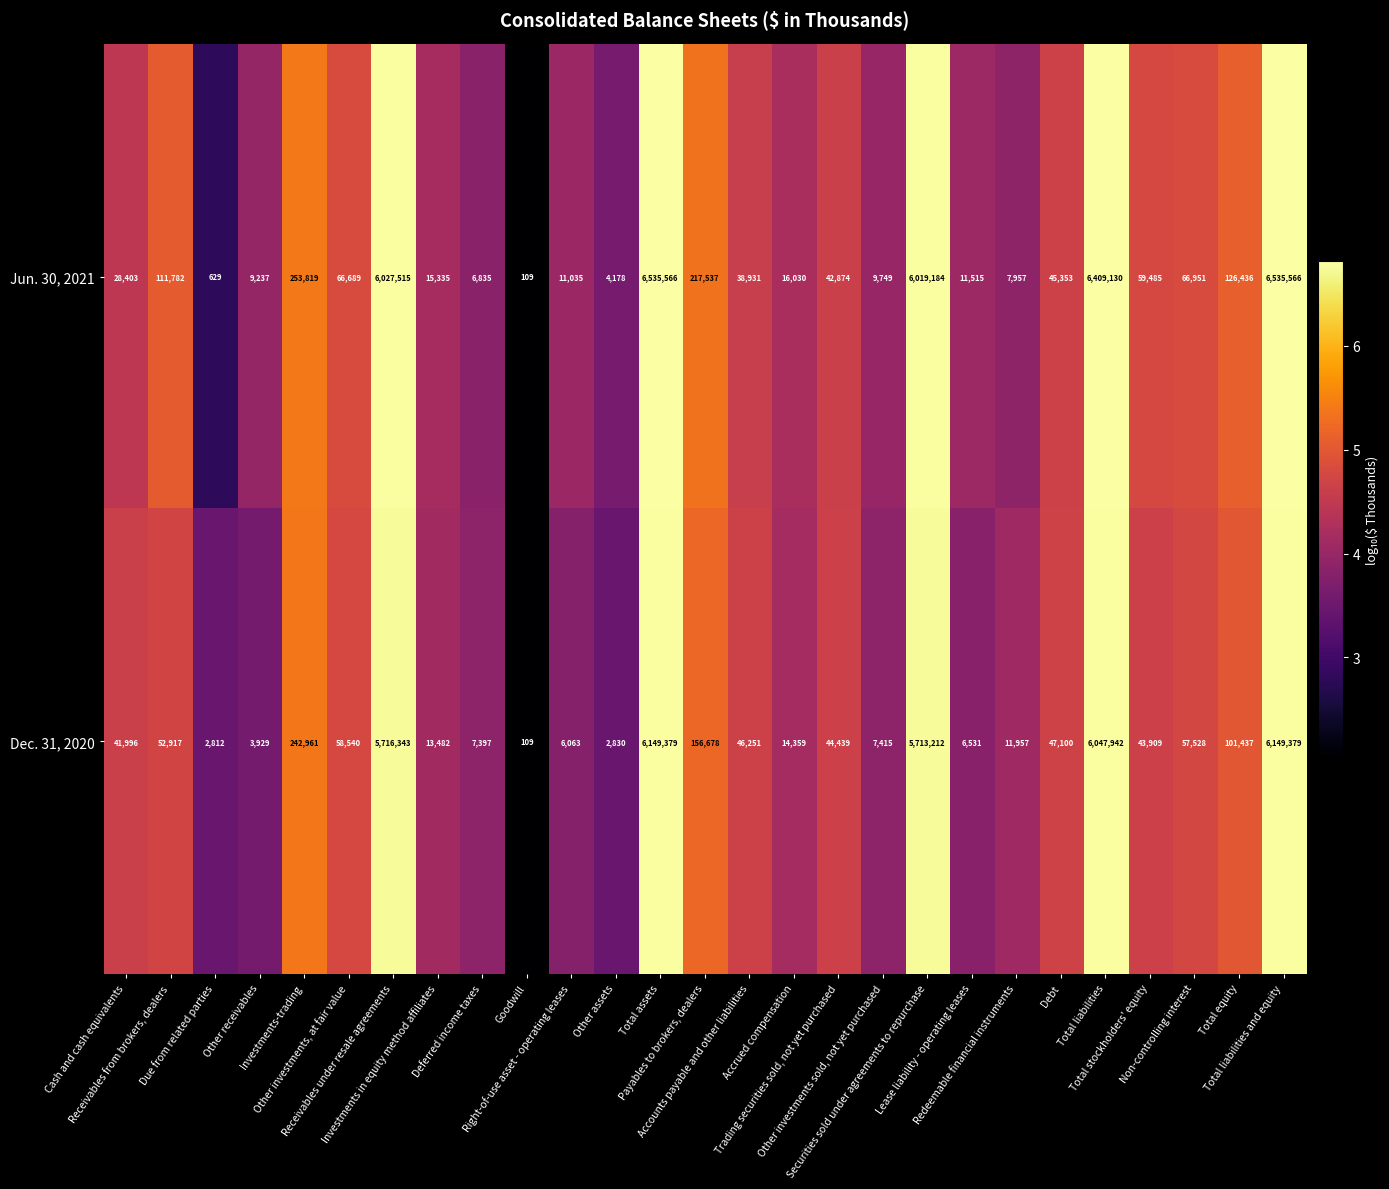

Which series has the largest range (max minus min)?

Jun. 30, 2021